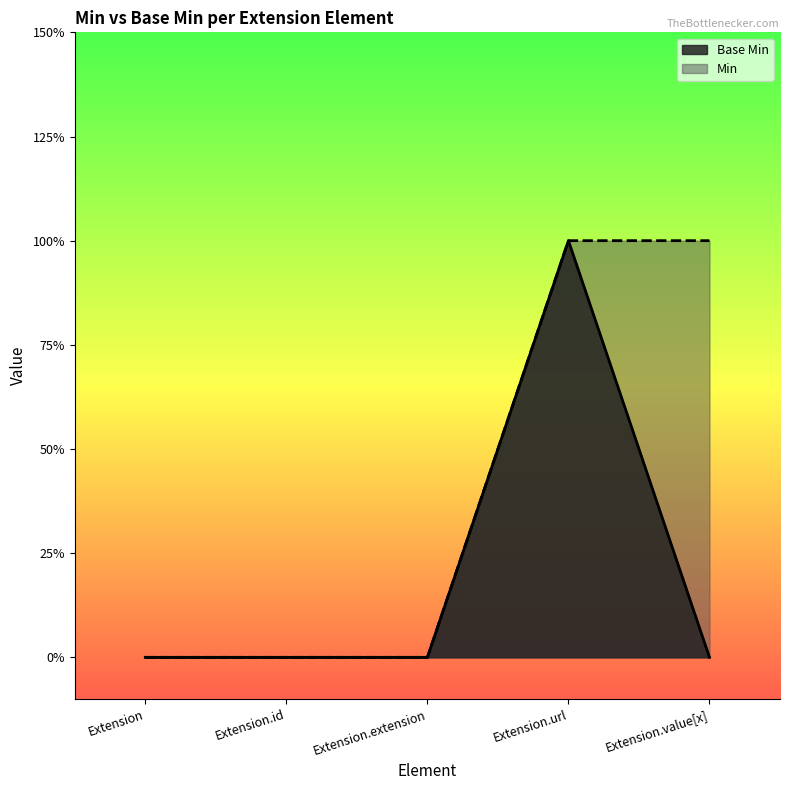

At which category is the sum across all series the highest?

Extension.url